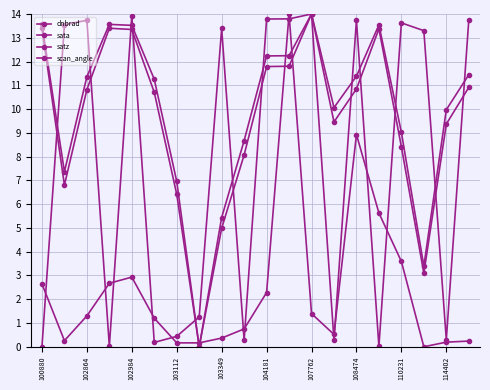

Which series has the largest total across all categories?

scan_angle